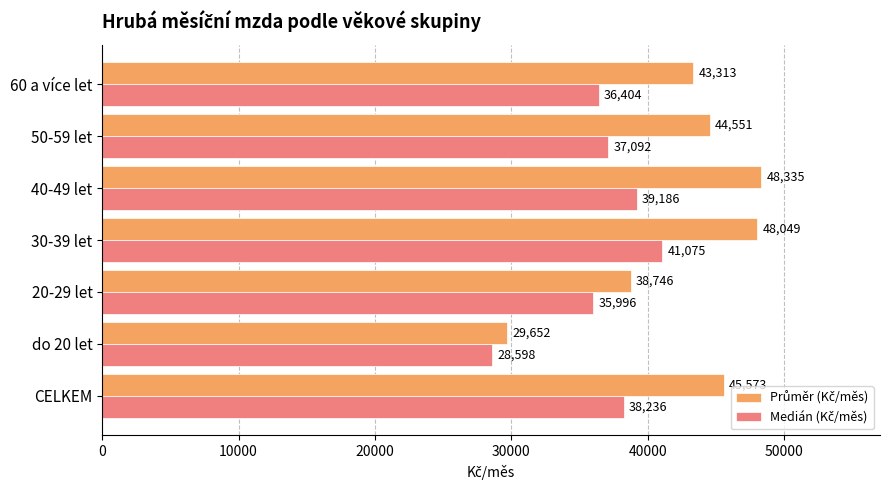

What is the minimum value shown in the chart?

28597.7